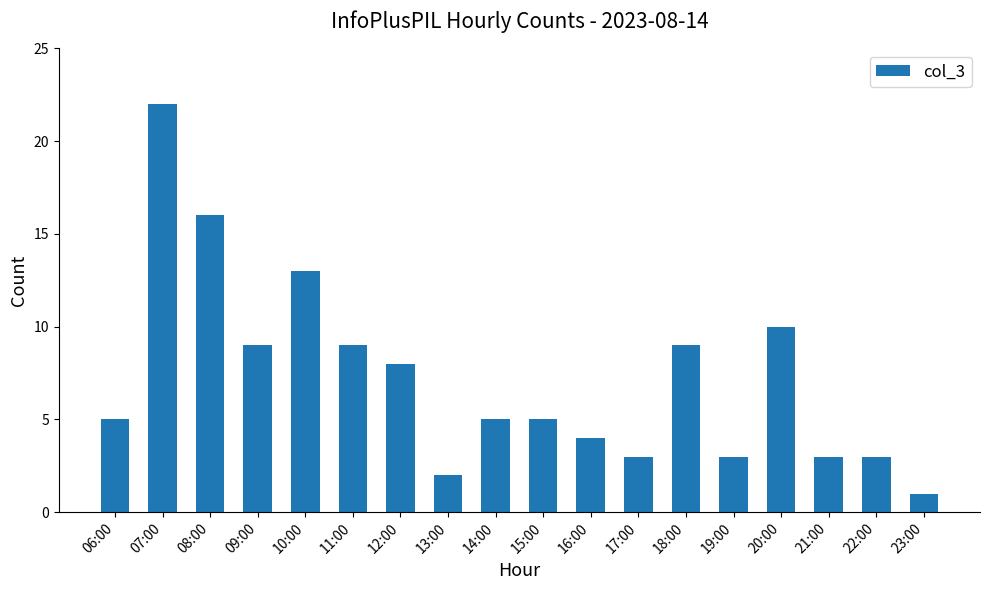

What is the label of the 7th bar from the right?

17:00